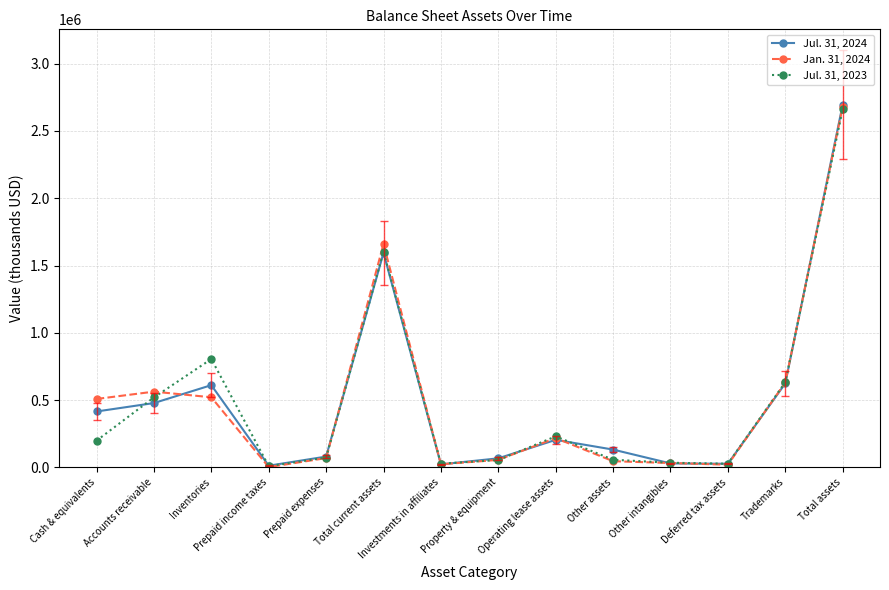

Between Inventories and Prepaid expenses, which series saw the biggest shift?

Jul. 31, 2023